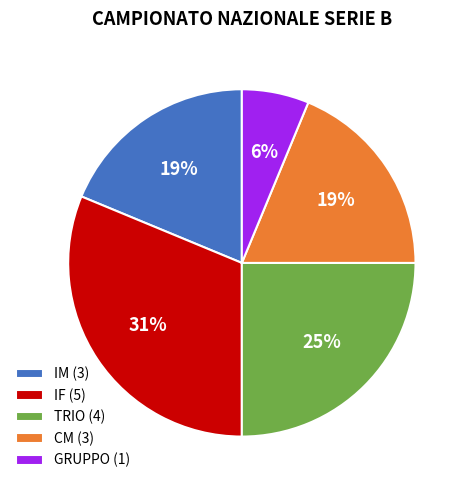

How many segments does this pie chart have?

5